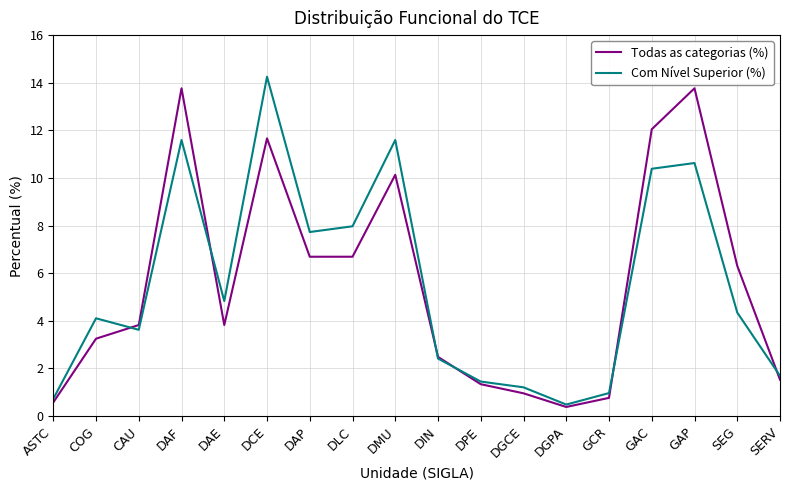

What is the difference between the maximum and minimum values in the Todas as categorias (%) series?

13.4